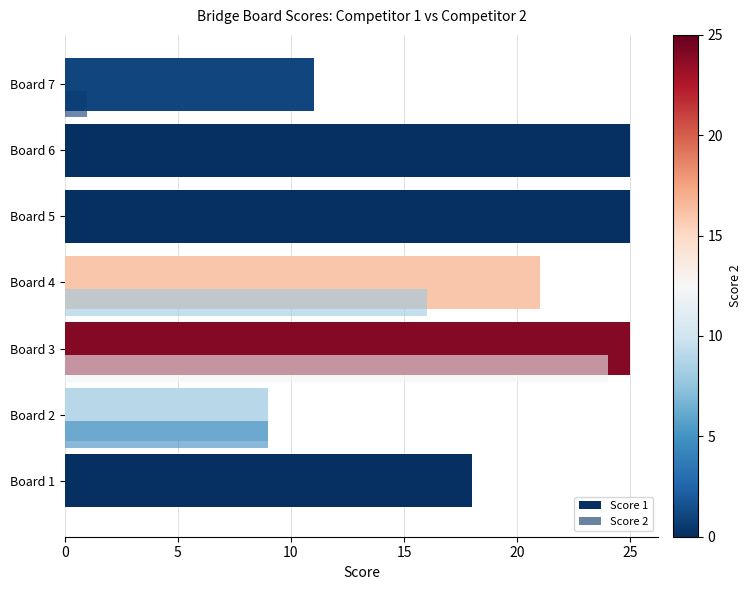

Count the number of data series in this chart.

2